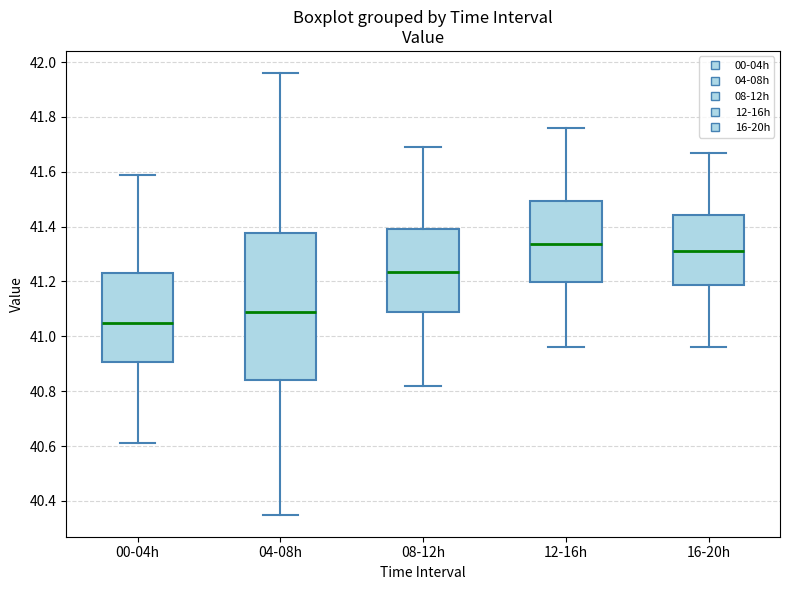

Which box's median line is the highest?

12-16h